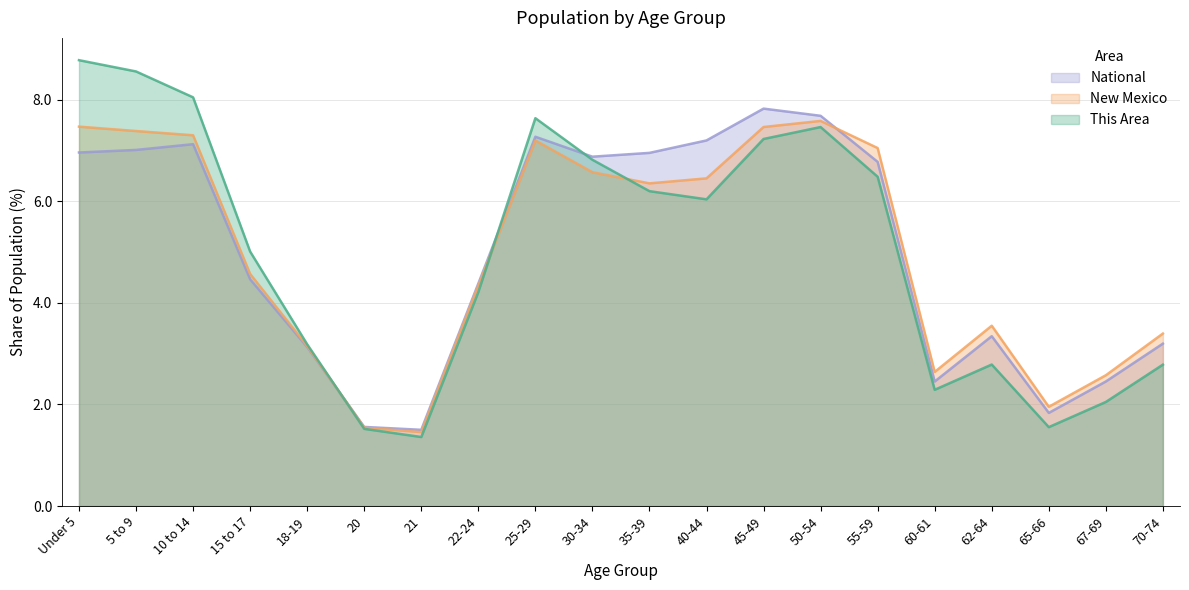

The National series shows 9.3 at 55-59. True or false?

False